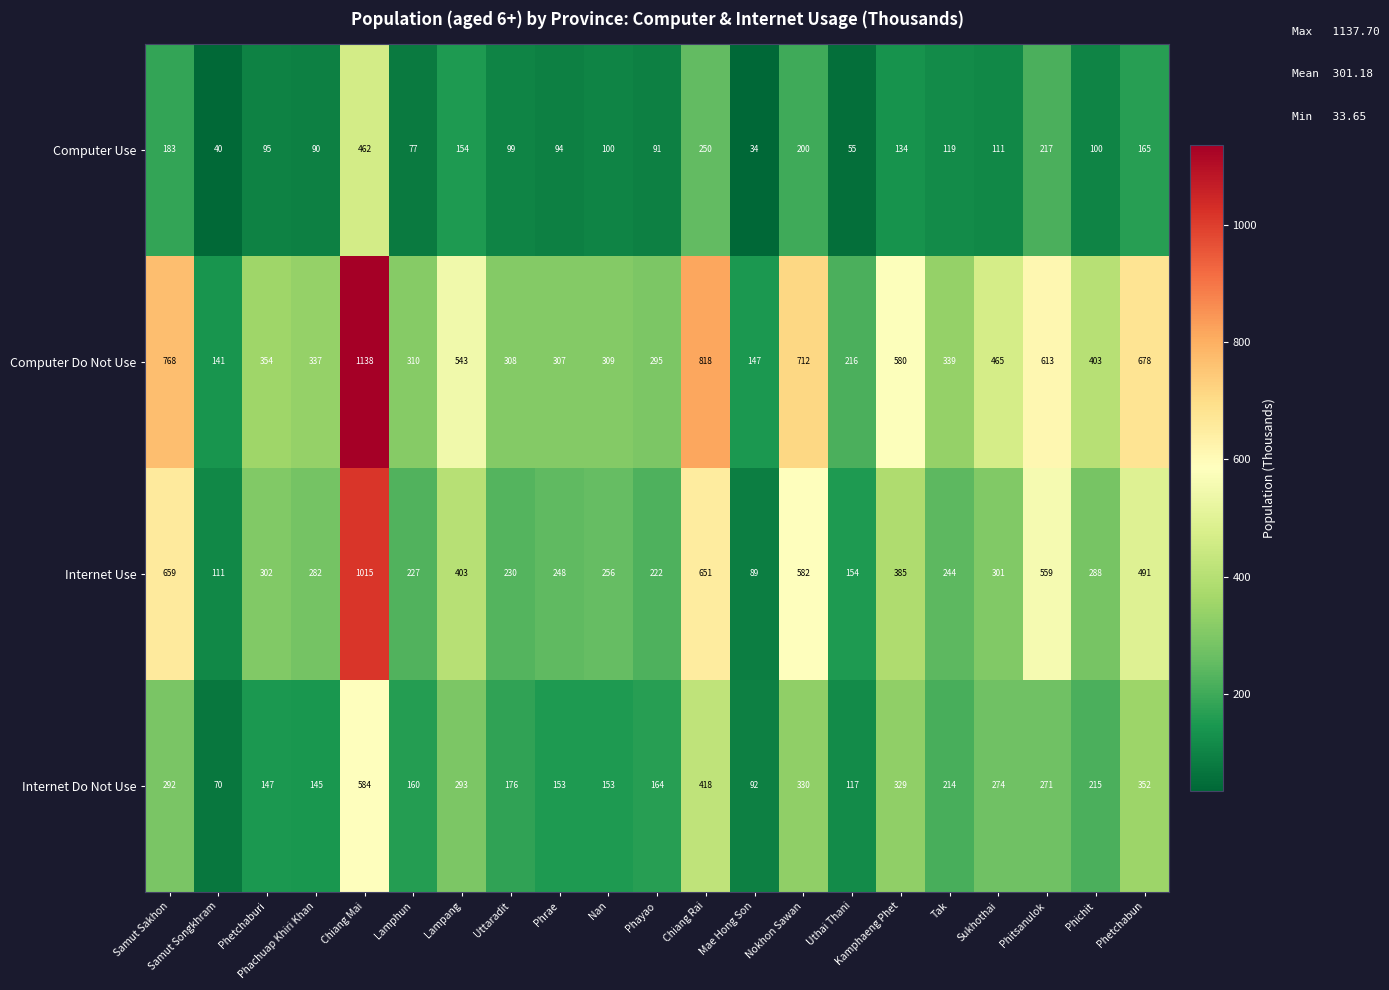

What is the sum of all Computer Do Not Use values?

9781